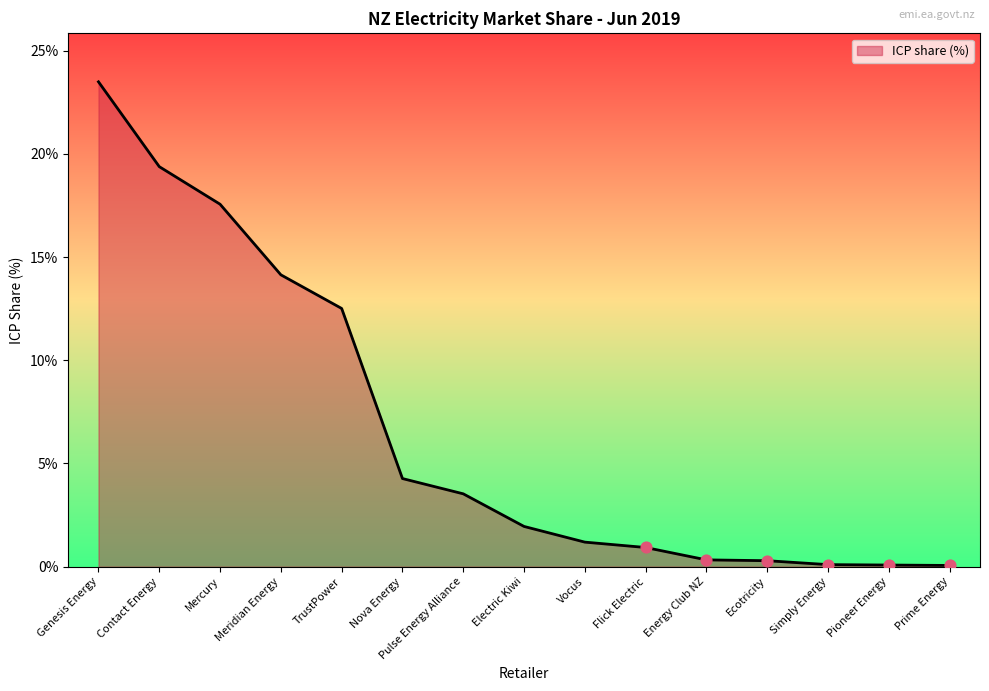

Which has a higher value, Simply Energy or Mercury?

Mercury